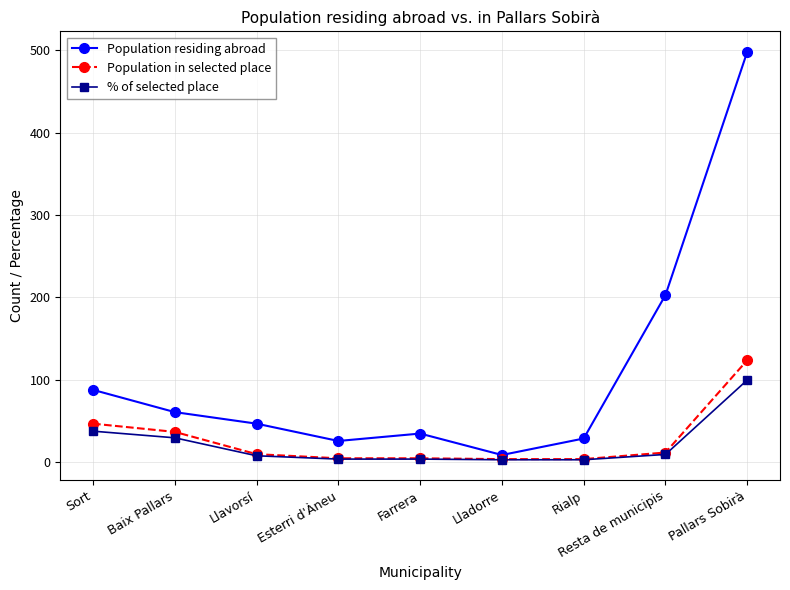

At which category is the sum across all series the highest?

Pallars Sobirà